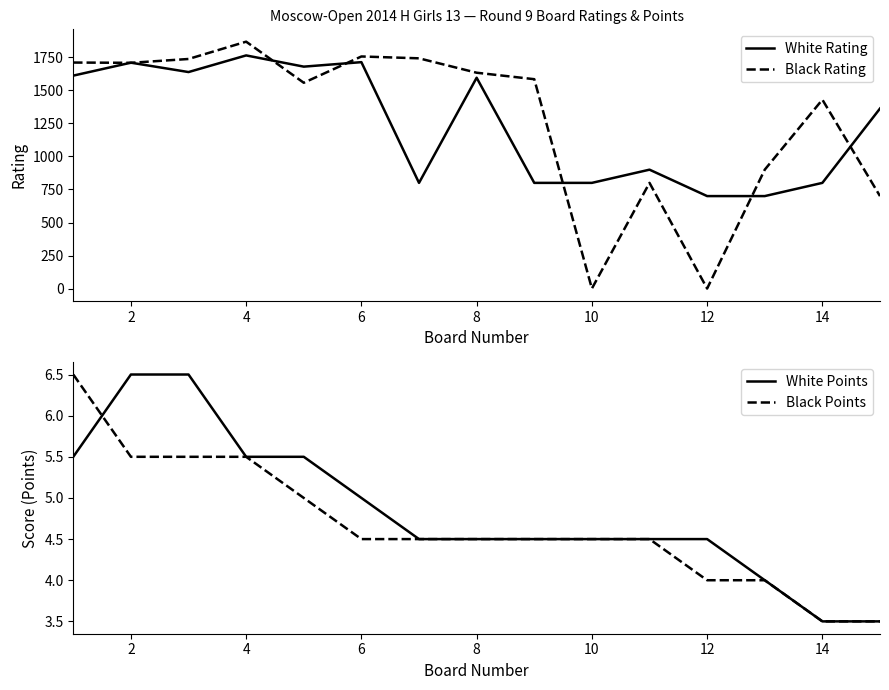

What is the highest value of the White Rating series?

1765